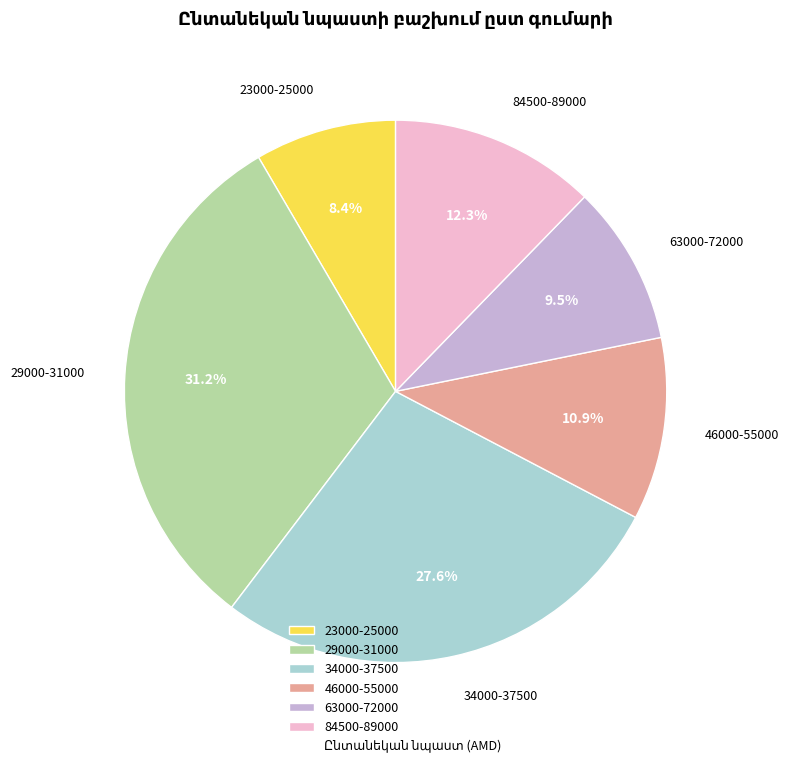

Count the number of slices in the pie.

6